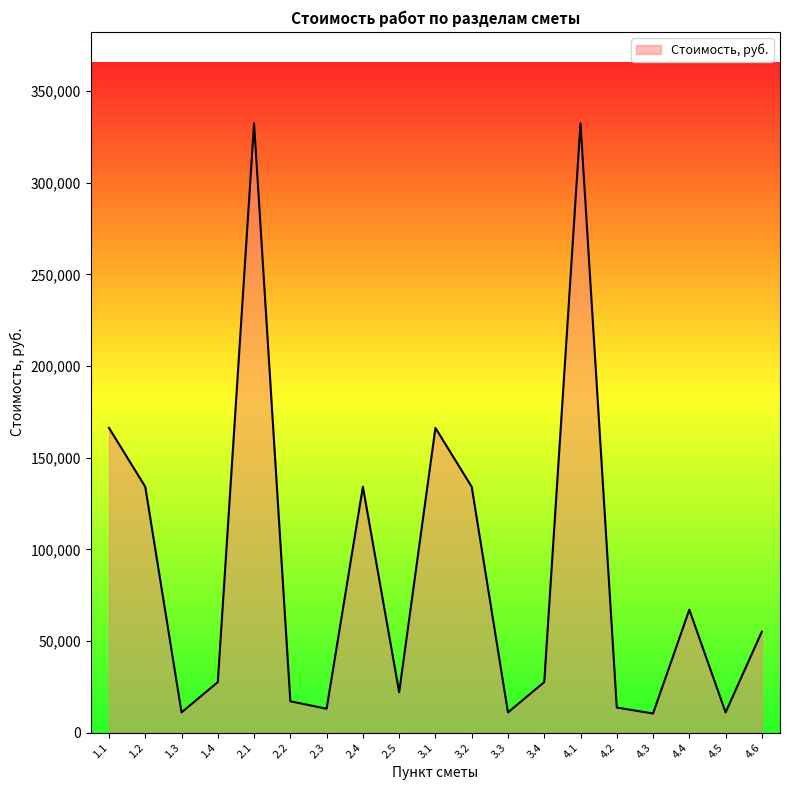

What is the greatest value displayed?

332500